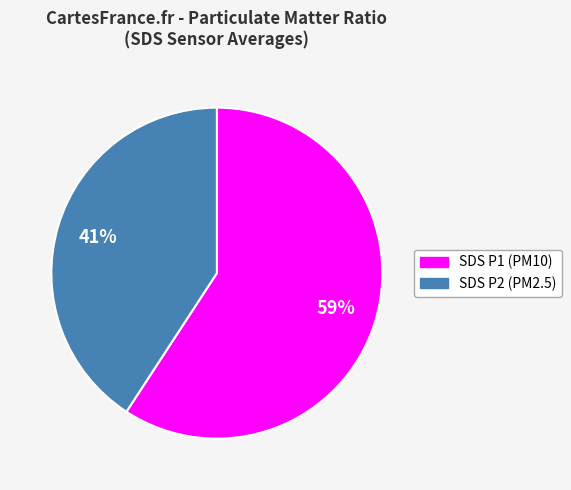

Is there a majority slice in this chart?

Yes